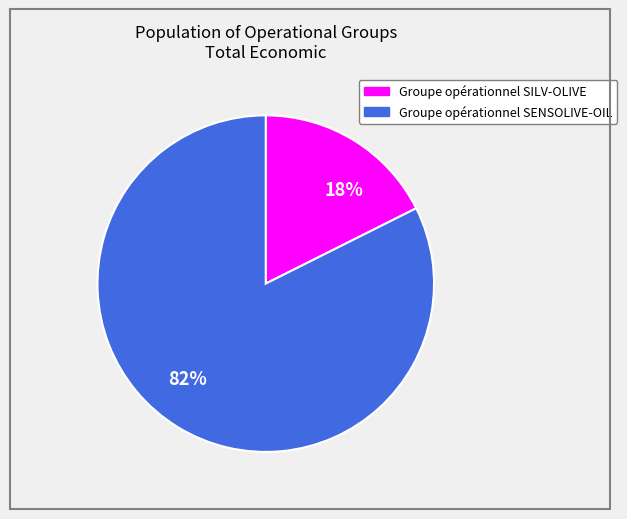

Is there any slice that represents more than half of the pie?

Yes